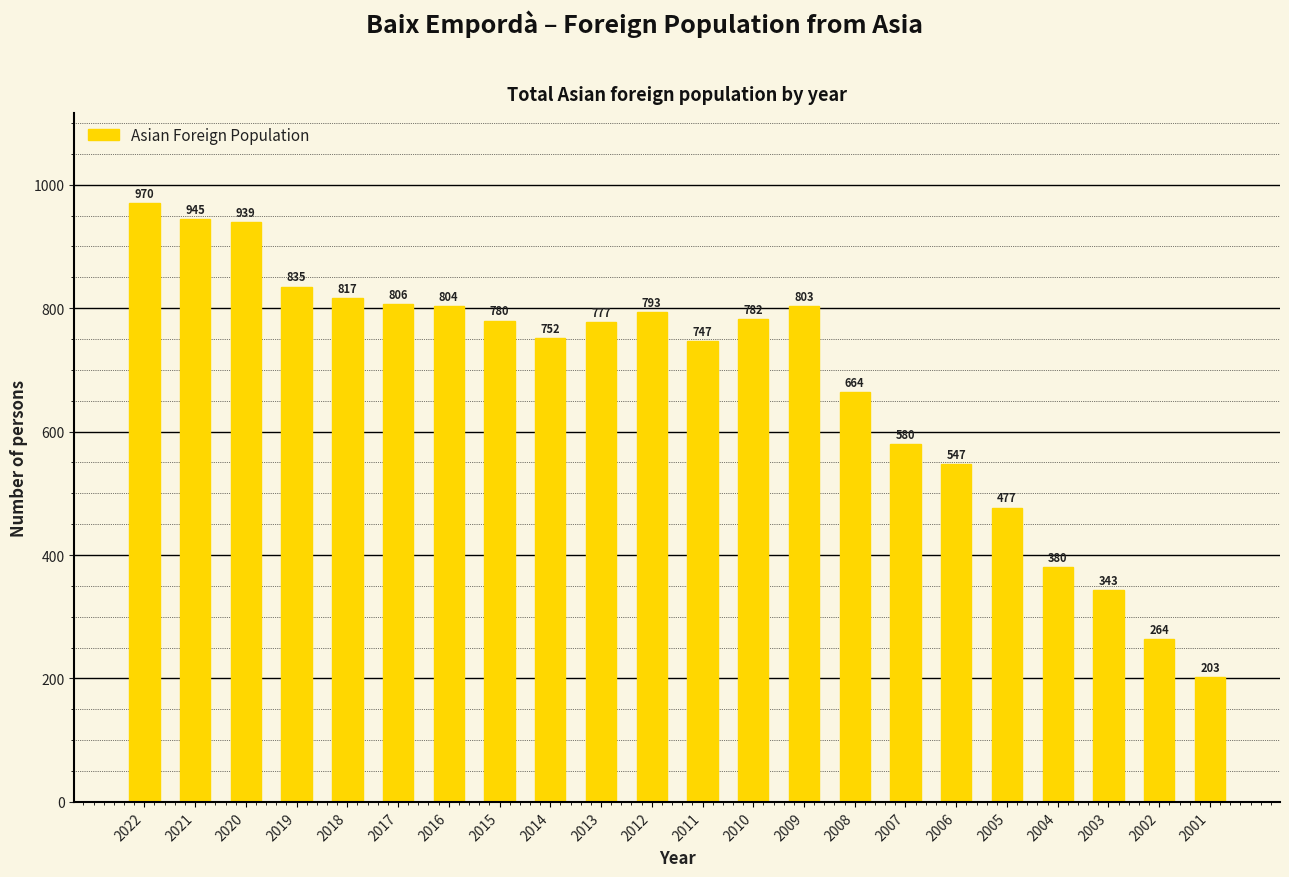

The value at 2016 is 188. True or false?

False